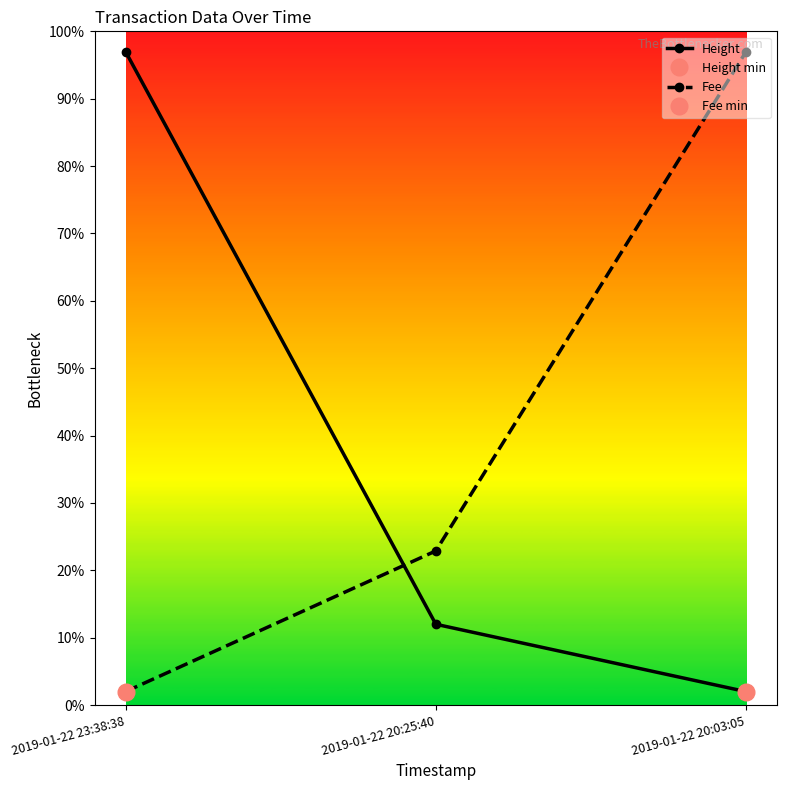

Rank the categories by Fee value from lowest to highest.

2019-01-22 23:38:38, 2019-01-22 20:25:40, 2019-01-22 20:03:05